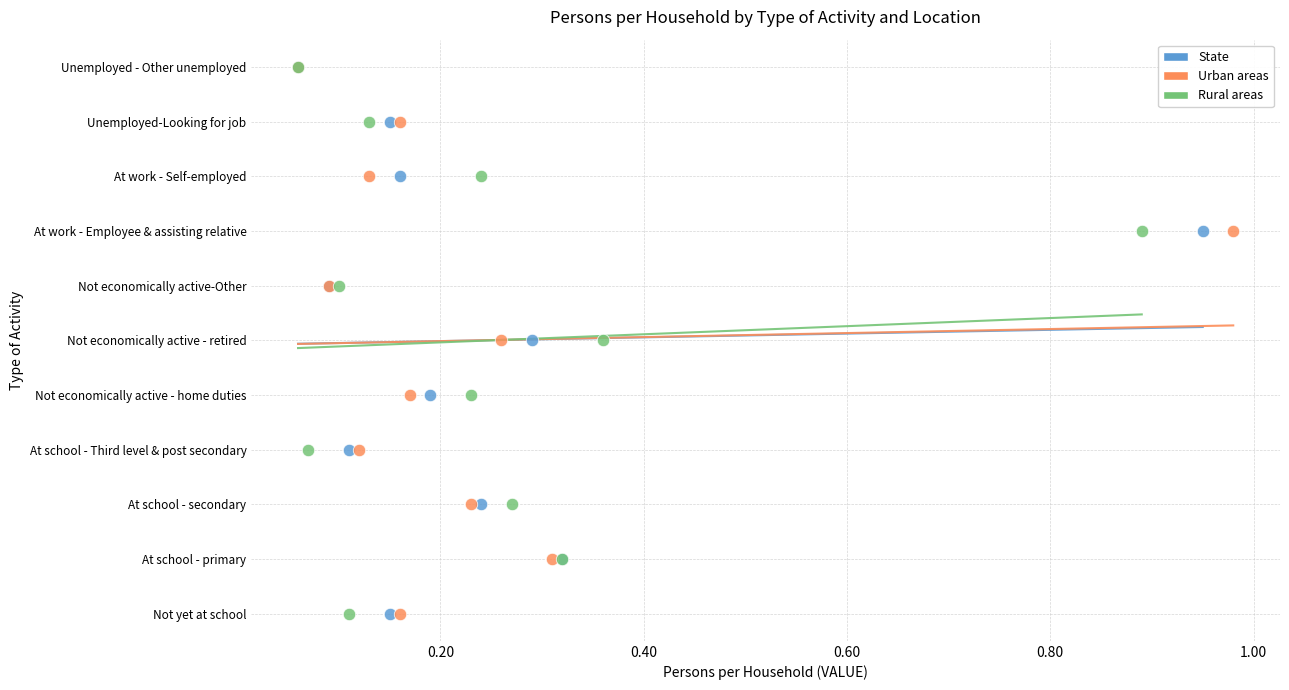

What are all the series names shown in the legend?

State, Urban areas, Rural areas